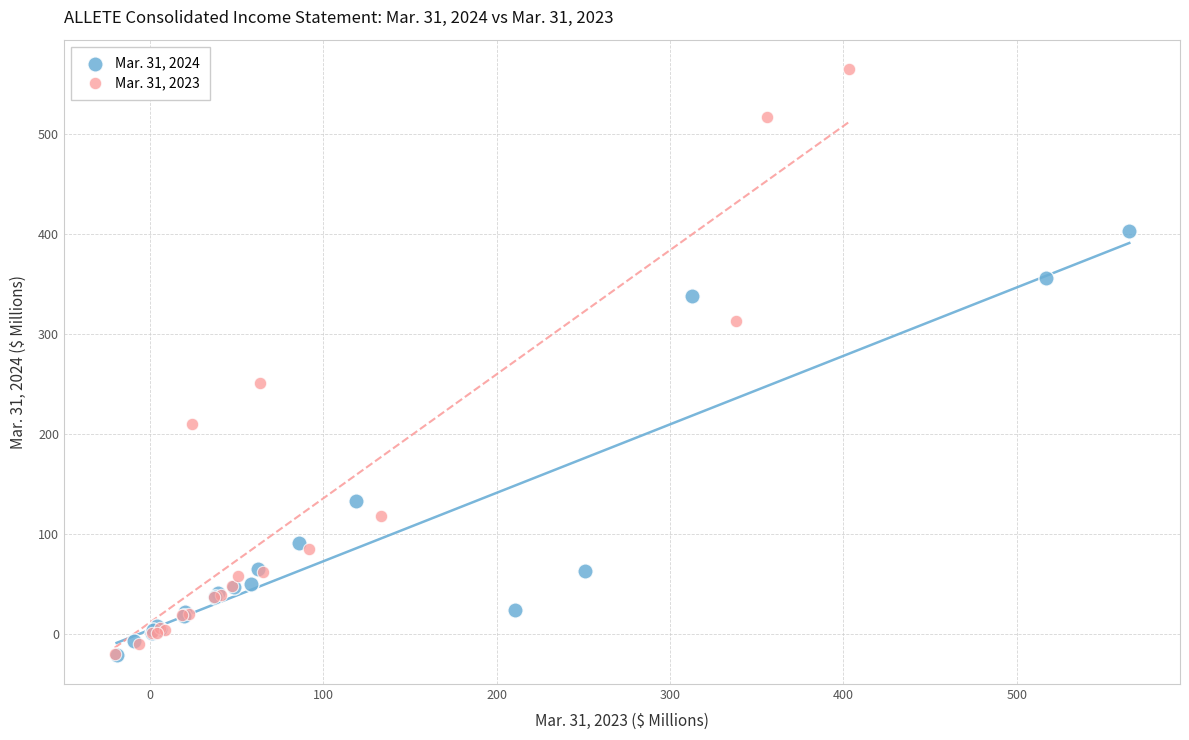

Which series has the widest spread of Y values?

Mar. 31, 2023